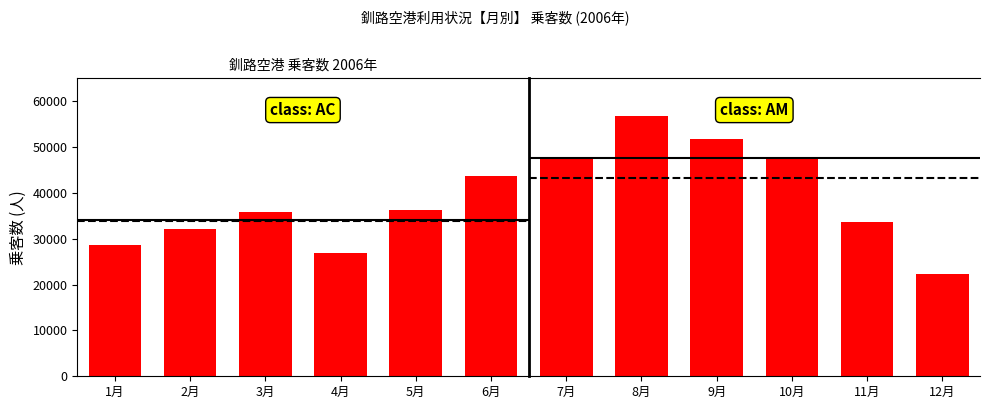

Is the value of AM at 2月 greater than the value of AC at 4月?

Yes